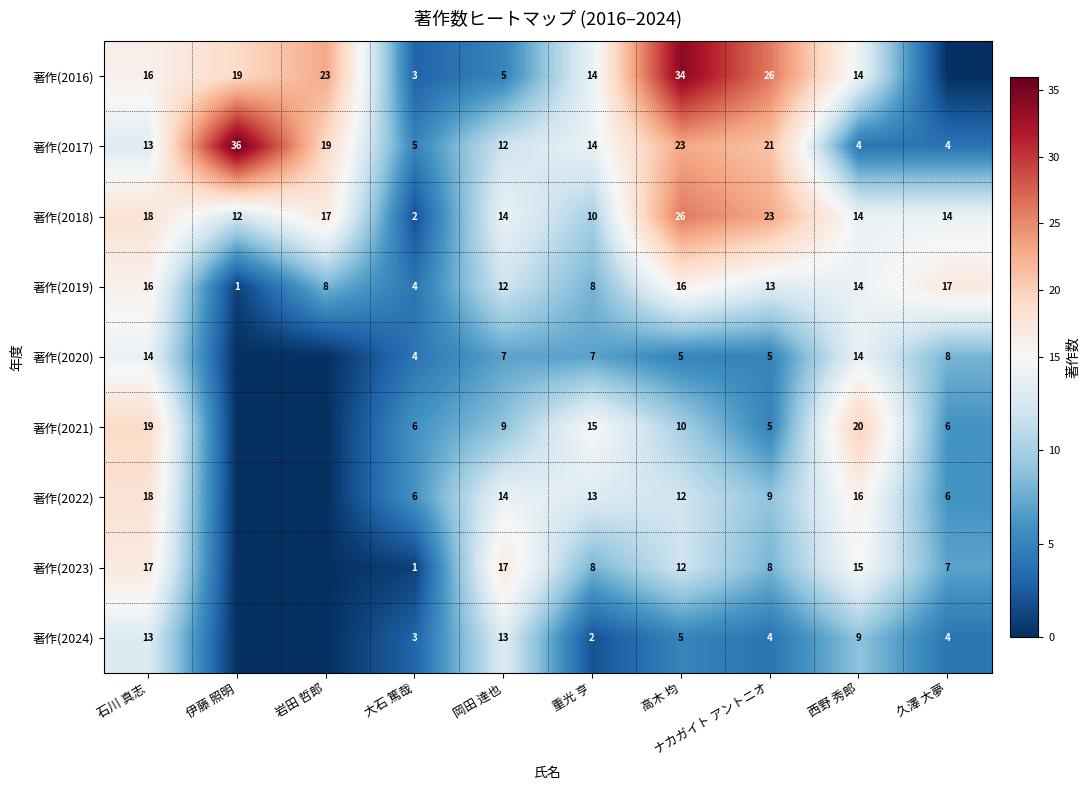

How many data points does each series have?

10